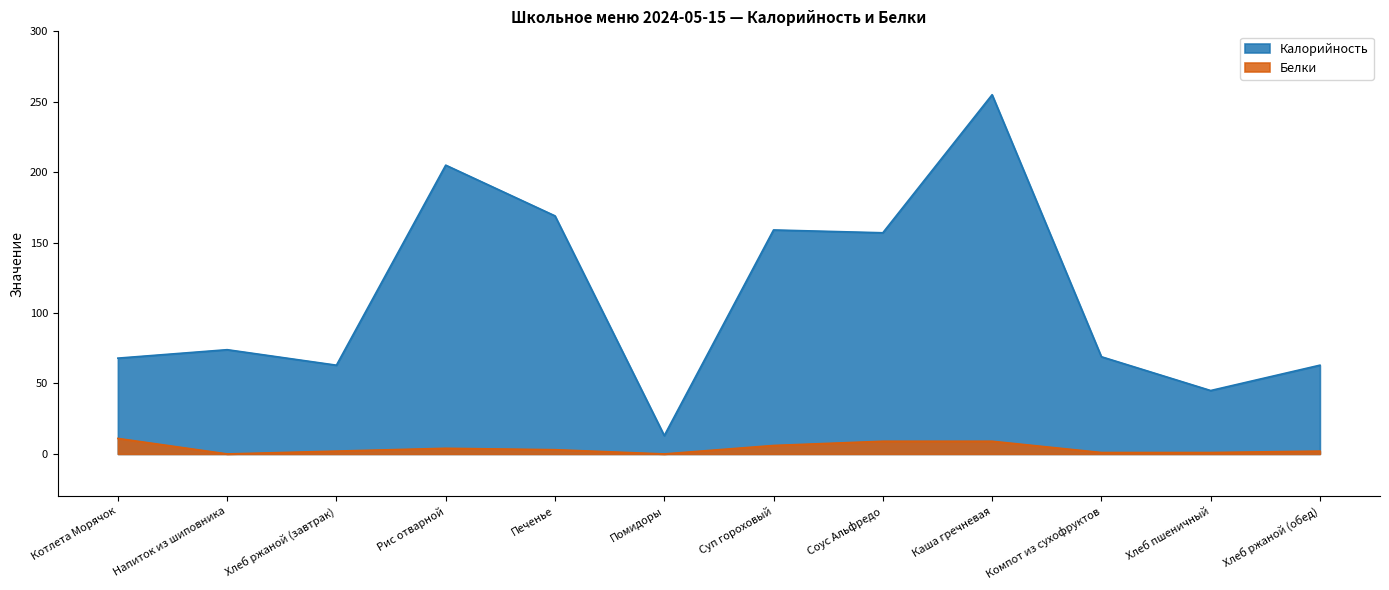

How many lines are shown in the chart?

2